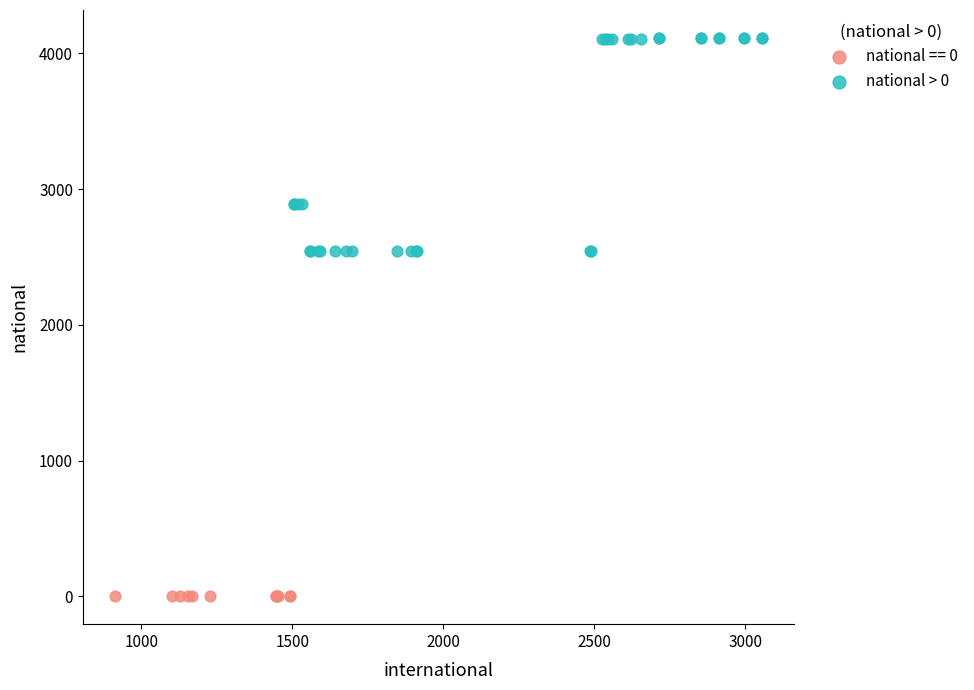

Which series contains the lowest Y value?

national == 0